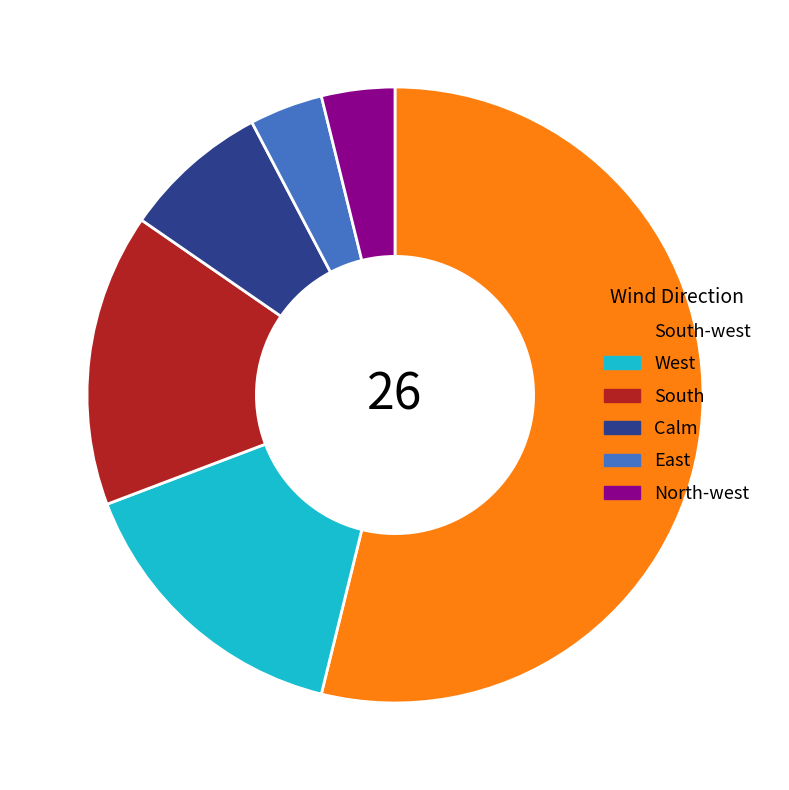

Which has a higher value, West or South-west?

South-west